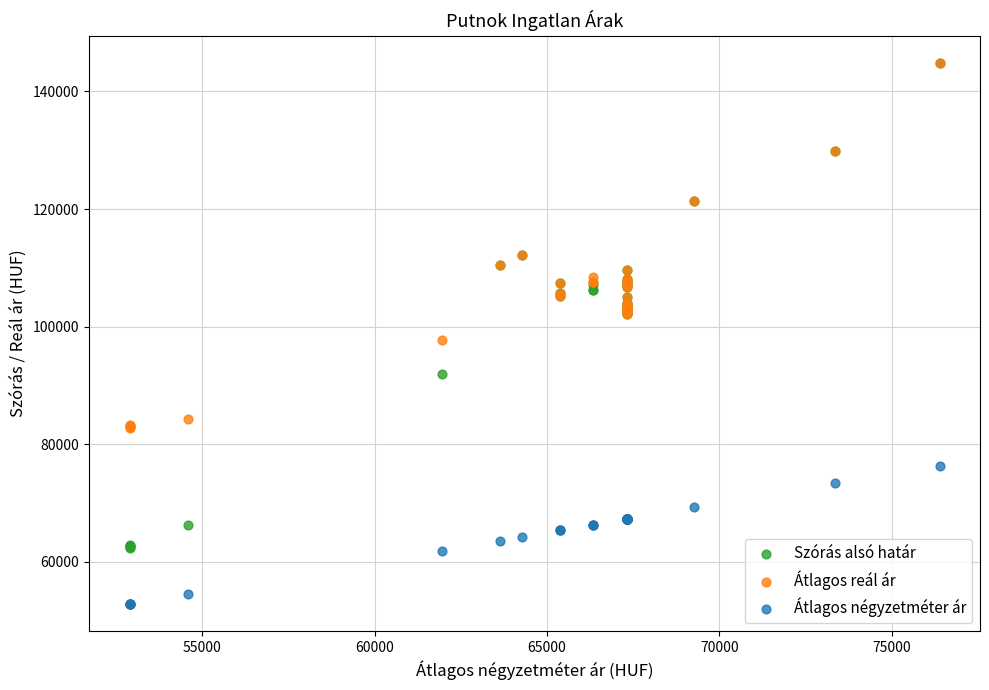

Across all series, what Y value is closest to 98894?

97746